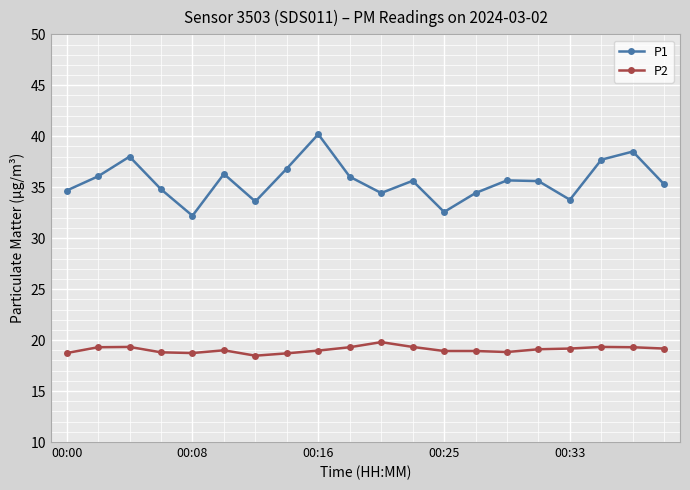

Rank the series by their maximum value, from highest to lowest.

P1, P2